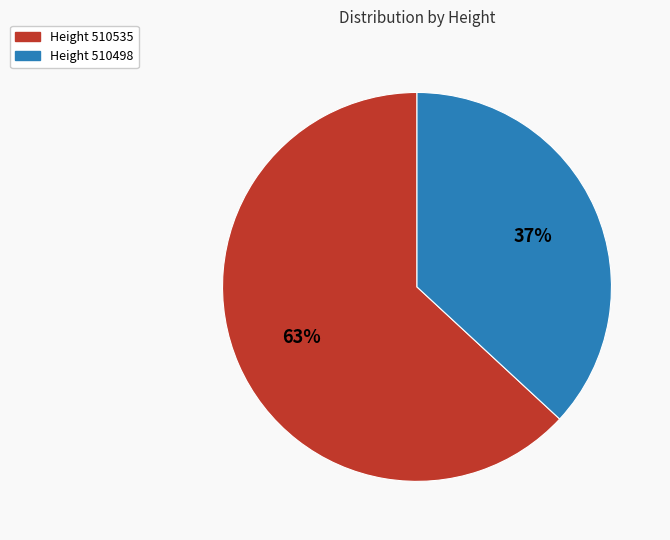

Does any single category account for the majority?

Yes